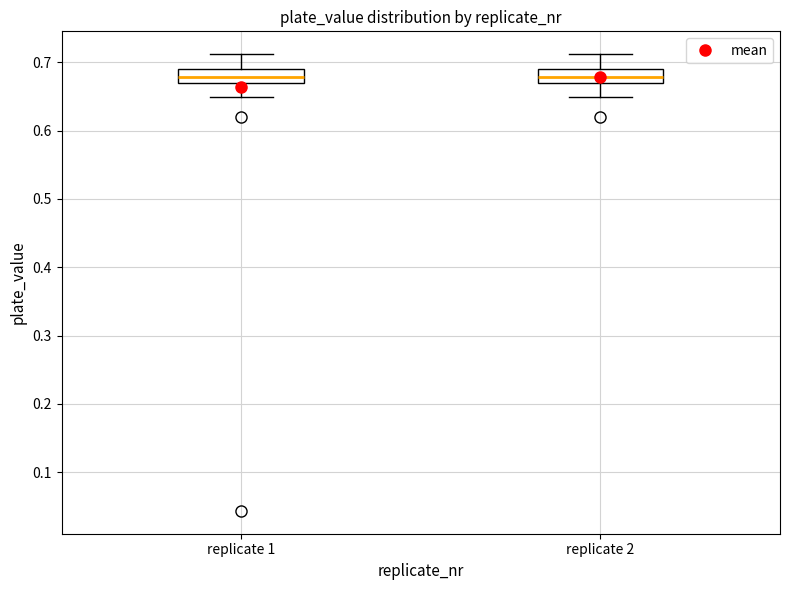

Where does the lower whisker of the box for replicate 2 end on the y-axis? The values are not printed on the chart, so give them approximately, as read against the axis.

0.65